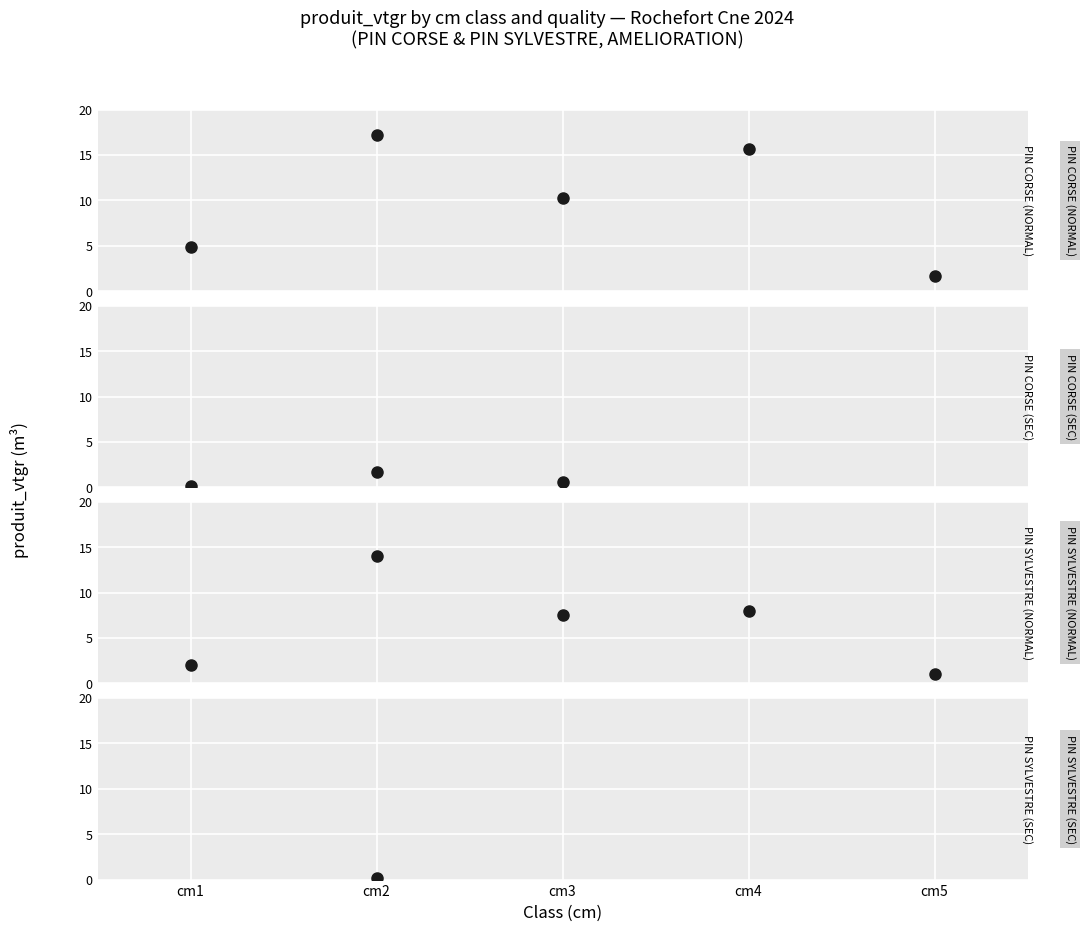

True or false: PIN SYLVESTRE has more than 1 interior local peaks.

True